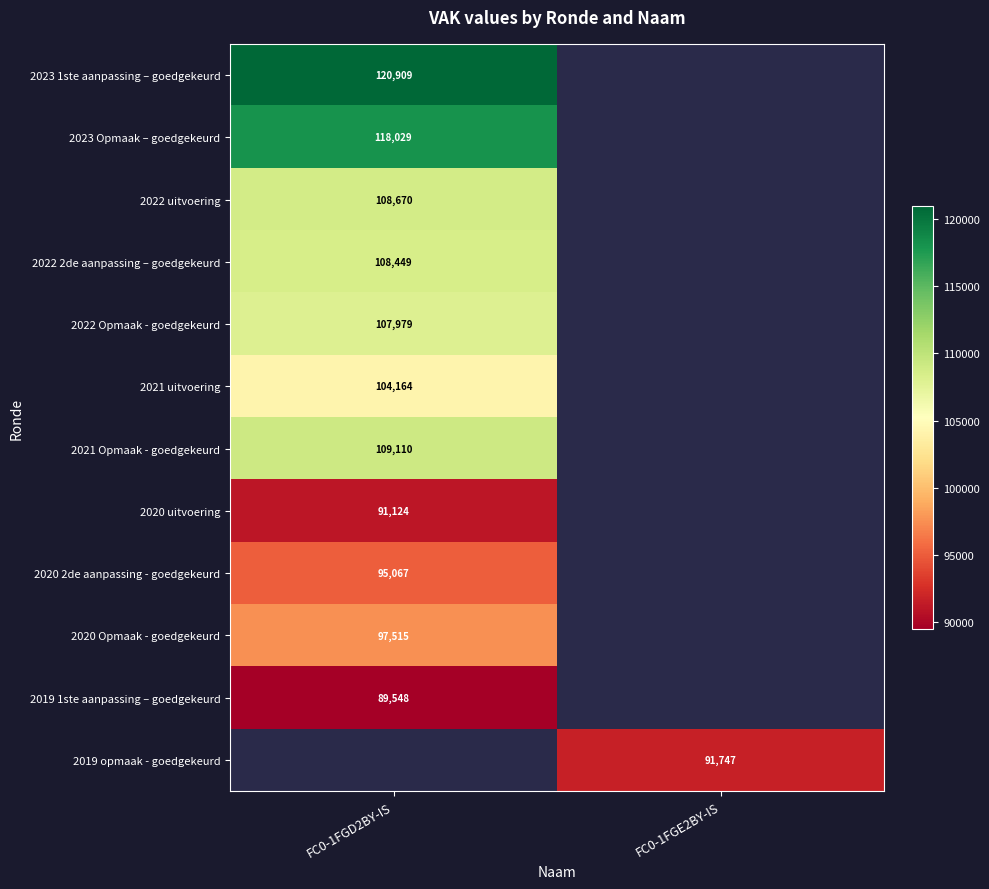

Is it true that 2019 1ste aanpassing – goedgekeurd equals 89548 at FC0-1FGD2BY-IS?

True